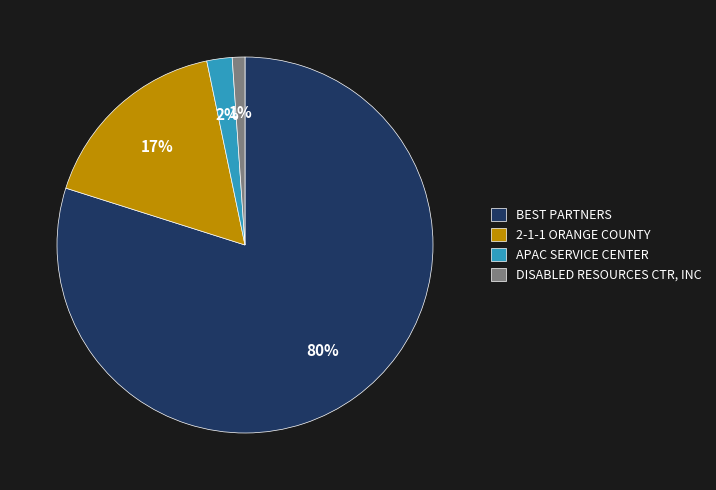

Is it true that APAC SERVICE CENTER is 14% of the pie?

False